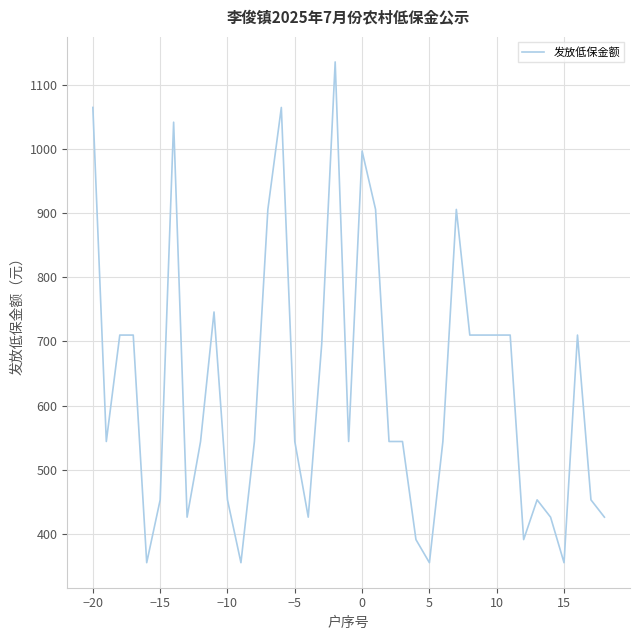

What is the difference between the maximum and minimum values?

781